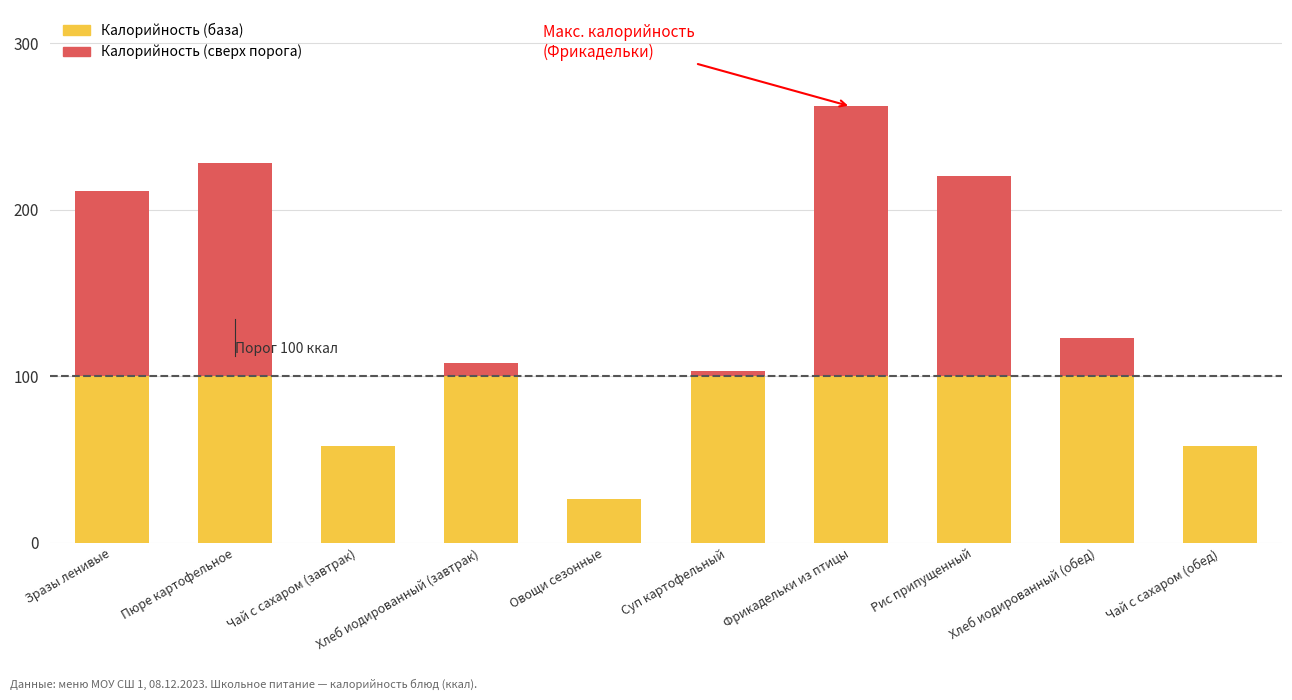

What are all the series names shown in the legend?

Калорийность (база), Калорийность (сверх порога)